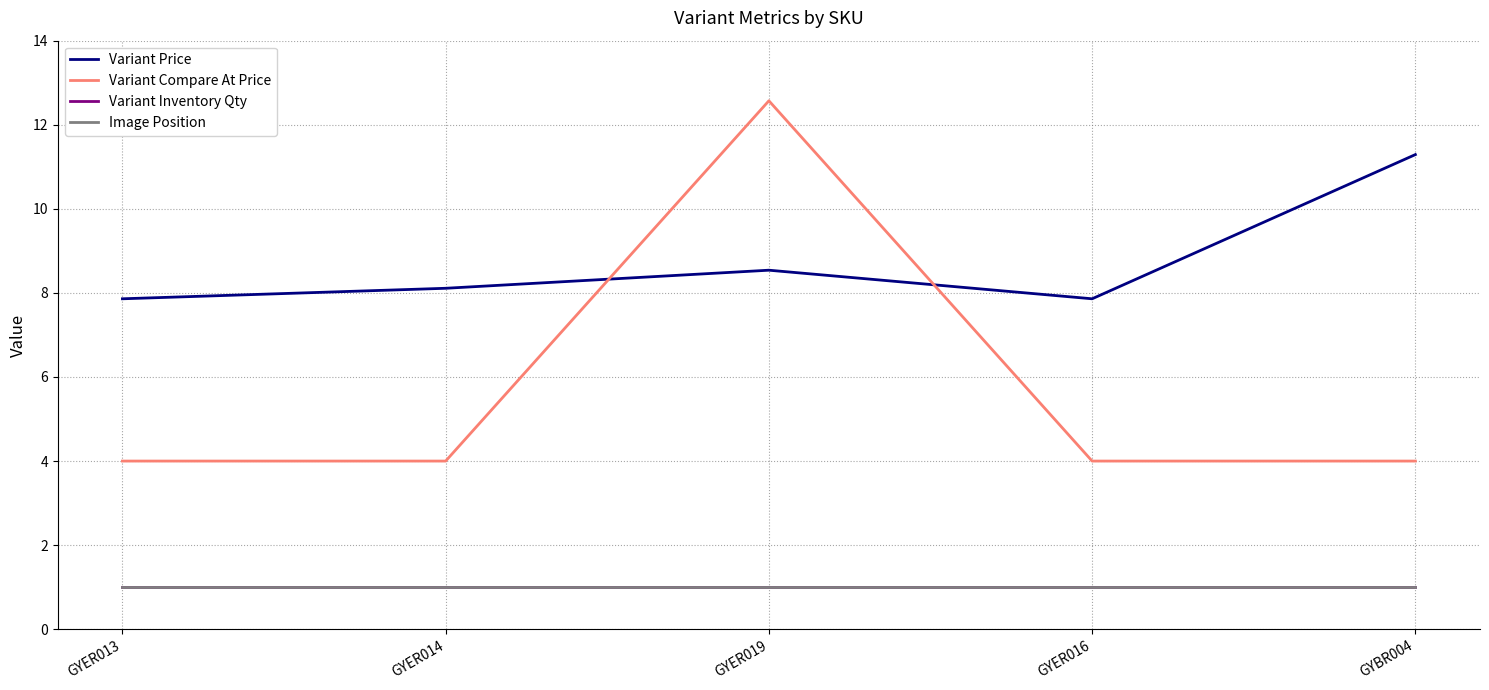

What position from the left is GYBR004?

5